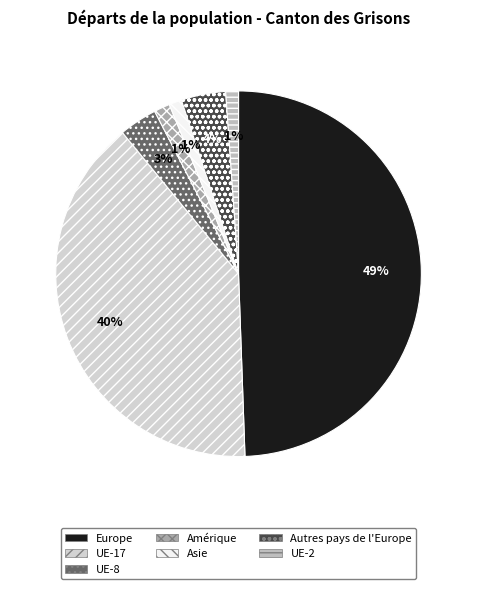

Combined, what portion of the pie is Asie and Amérique?

2.5%